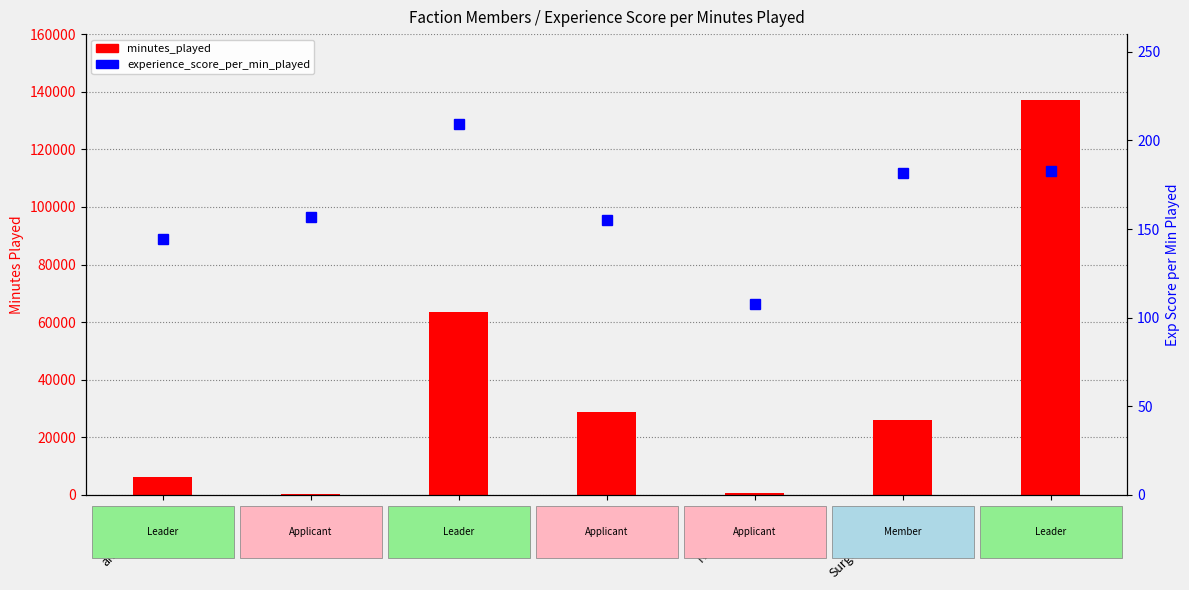

What is the sum of the minutes_played values at MartinJas1 and TG12?

165842.0